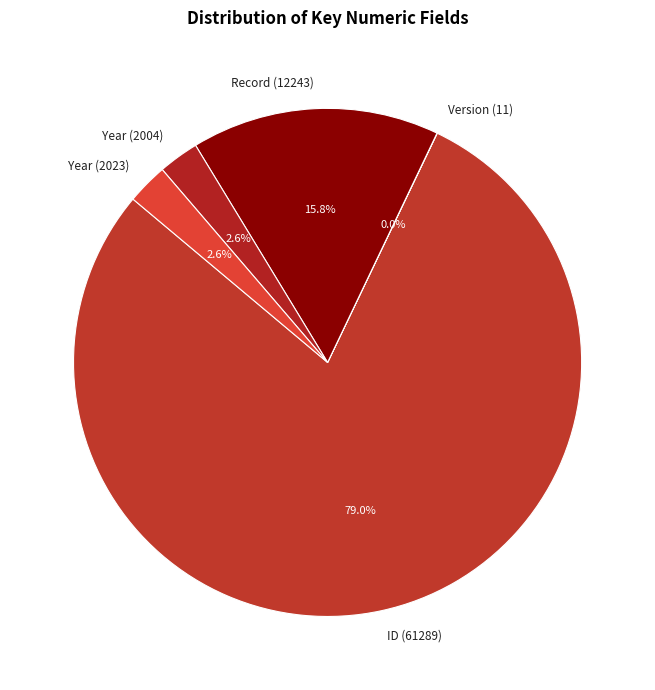

What percentage is NOT represented by Record (12243)?

84.2%